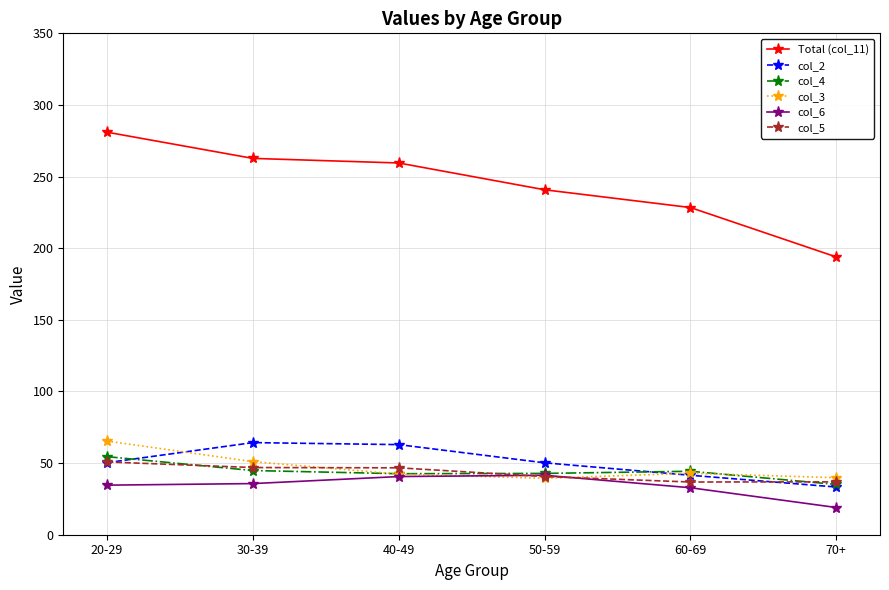

Which category has the lowest value in the Total (col_11) series?

70+